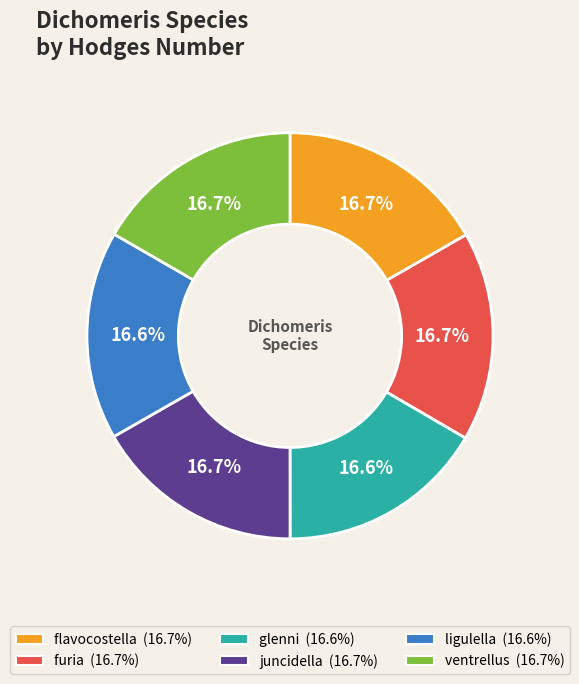

Is it true that flavocostella is 8% of the pie?

False